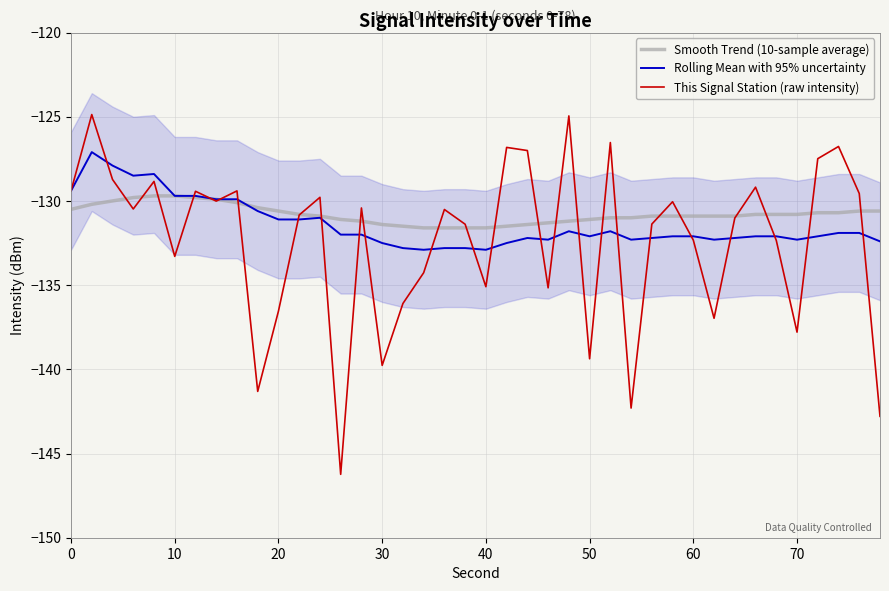

Which series has the widest spread of values?

This Signal Station (raw intensity)